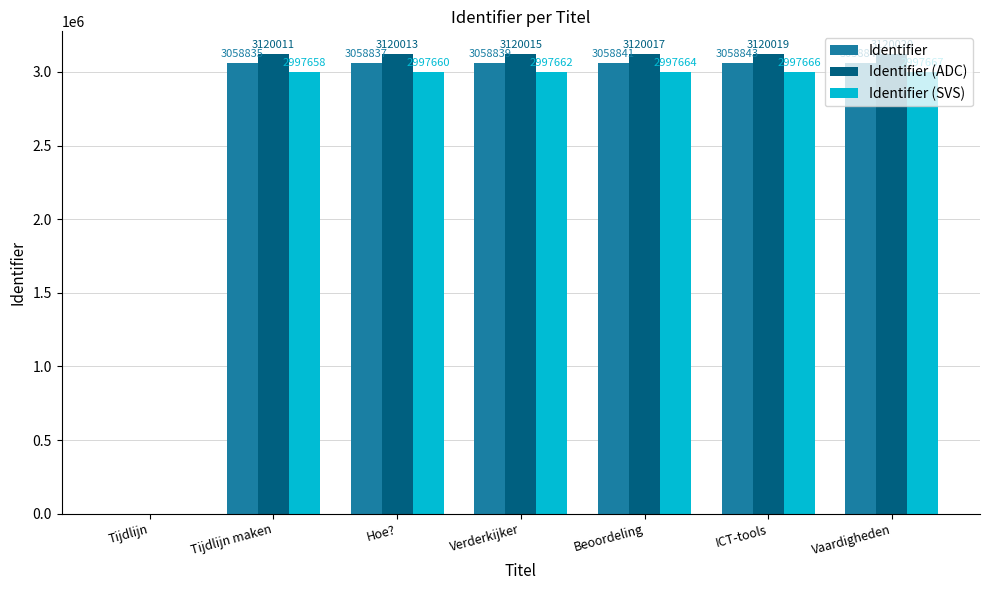

What is the sum of all Identifier (ADC) values?

18720095